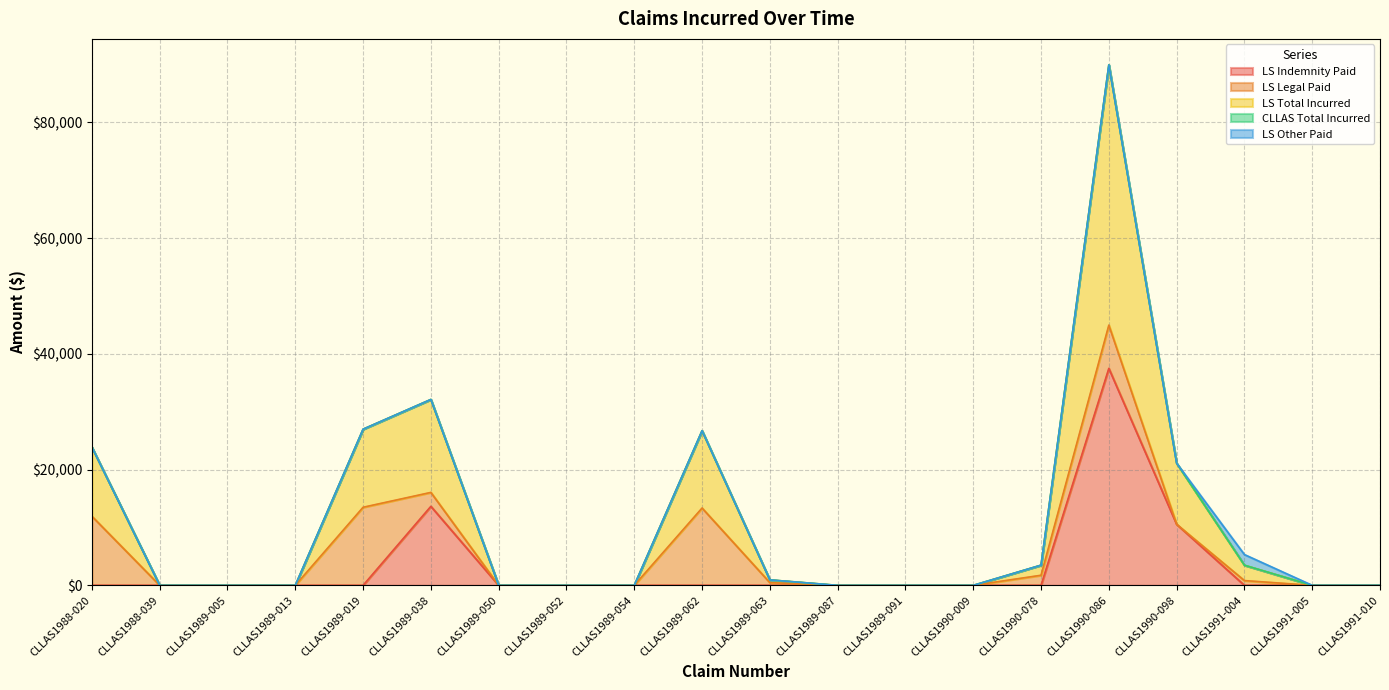

The value of CLLAS Total Incurred at CLLAS1990-078 is 0.0. True or false?

True